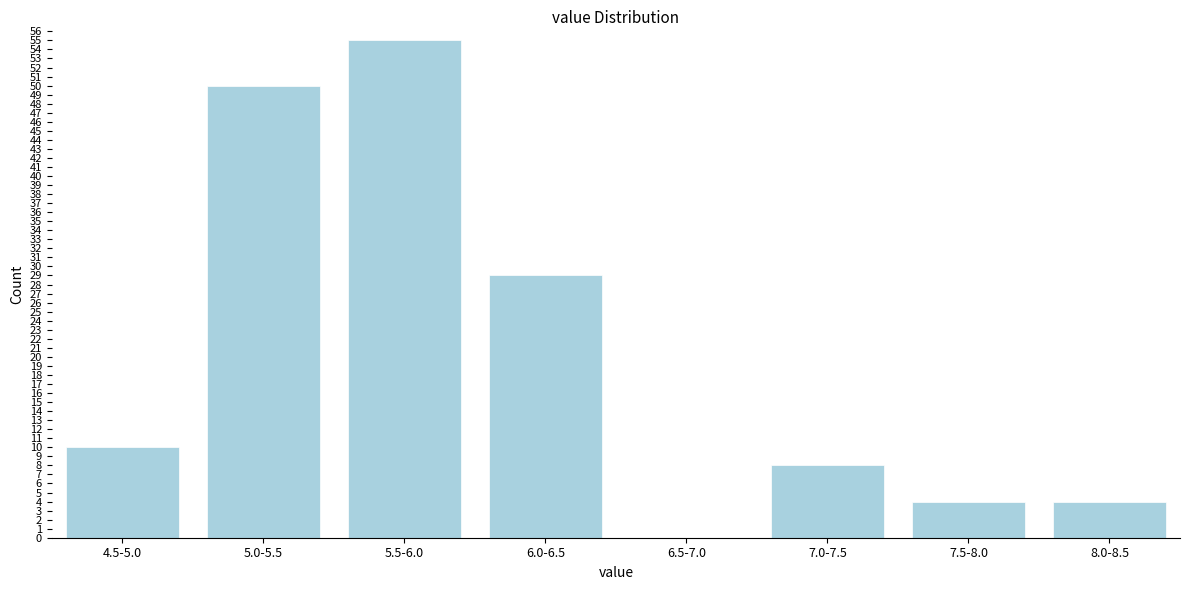

Reading right to left, extract all data points from this chart.

8.0-8.5=4	7.5-8.0=4	7.0-7.5=8	6.5-7.0=0	6.0-6.5=29	5.5-6.0=55	5.0-5.5=50	4.5-5.0=10